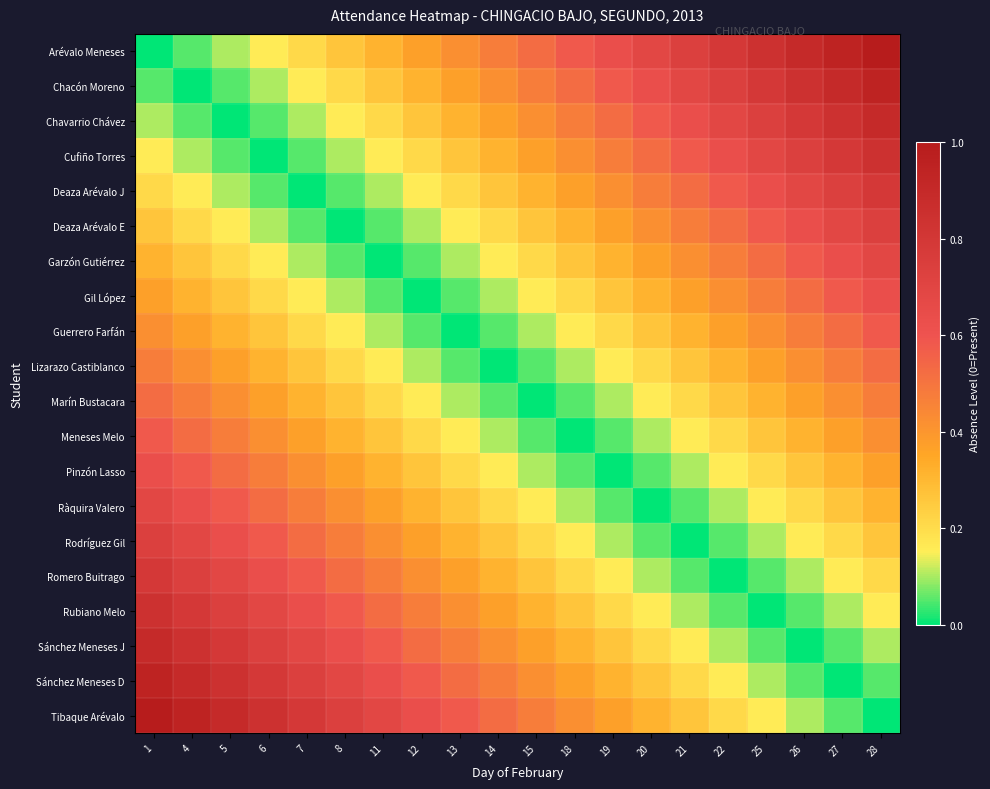

Reading left to right, list all the values displayed in this chart.

Arévalo Meneses: 1=0.0	4=0.1	5=0.1	6=0.2	7=0.2	8=0.3	11=0.3	12=0.4	13=0.4	14=0.5	15=0.5	18=0.6	19=0.6	20=0.7	21=0.7	22=0.8	25=0.8	26=0.9	27=0.9	28=1.0
Chacón Moreno: 1=0.1	4=0.0	5=0.1	6=0.1	7=0.2	8=0.2	11=0.3	12=0.3	13=0.4	14=0.4	15=0.5	18=0.5	19=0.6	20=0.6	21=0.7	22=0.7	25=0.8	26=0.8	27=0.9	28=0.9
Chavarrio Chávez: 1=0.1	4=0.1	5=0.0	6=0.1	7=0.1	8=0.2	11=0.2	12=0.3	13=0.3	14=0.4	15=0.4	18=0.5	19=0.5	20=0.6	21=0.6	22=0.7	25=0.7	26=0.8	27=0.8	28=0.9
Cufiño Torres: 1=0.2	4=0.1	5=0.1	6=0.0	7=0.1	8=0.1	11=0.2	12=0.2	13=0.3	14=0.3	15=0.4	18=0.4	19=0.5	20=0.5	21=0.6	22=0.6	25=0.7	26=0.7	27=0.8	28=0.8
Deaza Arévalo J: 1=0.2	4=0.2	5=0.1	6=0.1	7=0.0	8=0.1	11=0.1	12=0.2	13=0.2	14=0.3	15=0.3	18=0.4	19=0.4	20=0.5	21=0.5	22=0.6	25=0.6	26=0.7	27=0.7	28=0.8
Deaza Arévalo E: 1=0.3	4=0.2	5=0.2	6=0.1	7=0.1	8=0.0	11=0.1	12=0.1	13=0.2	14=0.2	15=0.3	18=0.3	19=0.4	20=0.4	21=0.5	22=0.5	25=0.6	26=0.6	27=0.7	28=0.7
Garzón Gutiérrez: 1=0.3	4=0.3	5=0.2	6=0.2	7=0.1	8=0.1	11=0.0	12=0.1	13=0.1	14=0.2	15=0.2	18=0.3	19=0.3	20=0.4	21=0.4	22=0.5	25=0.5	26=0.6	27=0.6	28=0.7
Gil López: 1=0.4	4=0.3	5=0.3	6=0.2	7=0.2	8=0.1	11=0.1	12=0.0	13=0.1	14=0.1	15=0.2	18=0.2	19=0.3	20=0.3	21=0.4	22=0.4	25=0.5	26=0.5	27=0.6	28=0.6
Guerrero Farfán: 1=0.4	4=0.4	5=0.3	6=0.3	7=0.2	8=0.2	11=0.1	12=0.1	13=0.0	14=0.1	15=0.1	18=0.2	19=0.2	20=0.3	21=0.3	22=0.4	25=0.4	26=0.5	27=0.5	28=0.6
Lizarazo Castiblanco: 1=0.5	4=0.4	5=0.4	6=0.3	7=0.3	8=0.2	11=0.2	12=0.1	13=0.1	14=0.0	15=0.1	18=0.1	19=0.2	20=0.2	21=0.3	22=0.3	25=0.4	26=0.4	27=0.5	28=0.5
Marín Bustacara: 1=0.5	4=0.5	5=0.4	6=0.4	7=0.3	8=0.3	11=0.2	12=0.2	13=0.1	14=0.1	15=0.0	18=0.1	19=0.1	20=0.2	21=0.2	22=0.3	25=0.3	26=0.4	27=0.4	28=0.5
Meneses Melo: 1=0.6	4=0.5	5=0.5	6=0.4	7=0.4	8=0.3	11=0.3	12=0.2	13=0.2	14=0.1	15=0.1	18=0.0	19=0.1	20=0.1	21=0.2	22=0.2	25=0.3	26=0.3	27=0.4	28=0.4
Pinzón Lasso: 1=0.6	4=0.6	5=0.5	6=0.5	7=0.4	8=0.4	11=0.3	12=0.3	13=0.2	14=0.2	15=0.1	18=0.1	19=0.0	20=0.1	21=0.1	22=0.2	25=0.2	26=0.3	27=0.3	28=0.4
Ràquira Valero: 1=0.7	4=0.6	5=0.6	6=0.5	7=0.5	8=0.4	11=0.4	12=0.3	13=0.3	14=0.2	15=0.2	18=0.1	19=0.1	20=0.0	21=0.1	22=0.1	25=0.2	26=0.2	27=0.3	28=0.3
Rodríguez Gil: 1=0.7	4=0.7	5=0.6	6=0.6	7=0.5	8=0.5	11=0.4	12=0.4	13=0.3	14=0.3	15=0.2	18=0.2	19=0.1	20=0.1	21=0.0	22=0.1	25=0.1	26=0.2	27=0.2	28=0.3
Romero Buitrago: 1=0.8	4=0.7	5=0.7	6=0.6	7=0.6	8=0.5	11=0.5	12=0.4	13=0.4	14=0.3	15=0.3	18=0.2	19=0.2	20=0.1	21=0.1	22=0.0	25=0.1	26=0.1	27=0.2	28=0.2
Rubiano Melo: 1=0.8	4=0.8	5=0.7	6=0.7	7=0.6	8=0.6	11=0.5	12=0.5	13=0.4	14=0.4	15=0.3	18=0.3	19=0.2	20=0.2	21=0.1	22=0.1	25=0.0	26=0.1	27=0.1	28=0.2
Sánchez Meneses J: 1=0.9	4=0.8	5=0.8	6=0.7	7=0.7	8=0.6	11=0.6	12=0.5	13=0.5	14=0.4	15=0.4	18=0.3	19=0.3	20=0.2	21=0.2	22=0.1	25=0.1	26=0.0	27=0.1	28=0.1
Sánchez Meneses D: 1=0.9	4=0.9	5=0.8	6=0.8	7=0.7	8=0.7	11=0.6	12=0.6	13=0.5	14=0.5	15=0.4	18=0.4	19=0.3	20=0.3	21=0.2	22=0.2	25=0.1	26=0.1	27=0.0	28=0.1
Tibaque Arévalo: 1=1.0	4=0.9	5=0.9	6=0.8	7=0.8	8=0.7	11=0.7	12=0.6	13=0.6	14=0.5	15=0.5	18=0.4	19=0.4	20=0.3	21=0.3	22=0.2	25=0.2	26=0.1	27=0.1	28=0.0